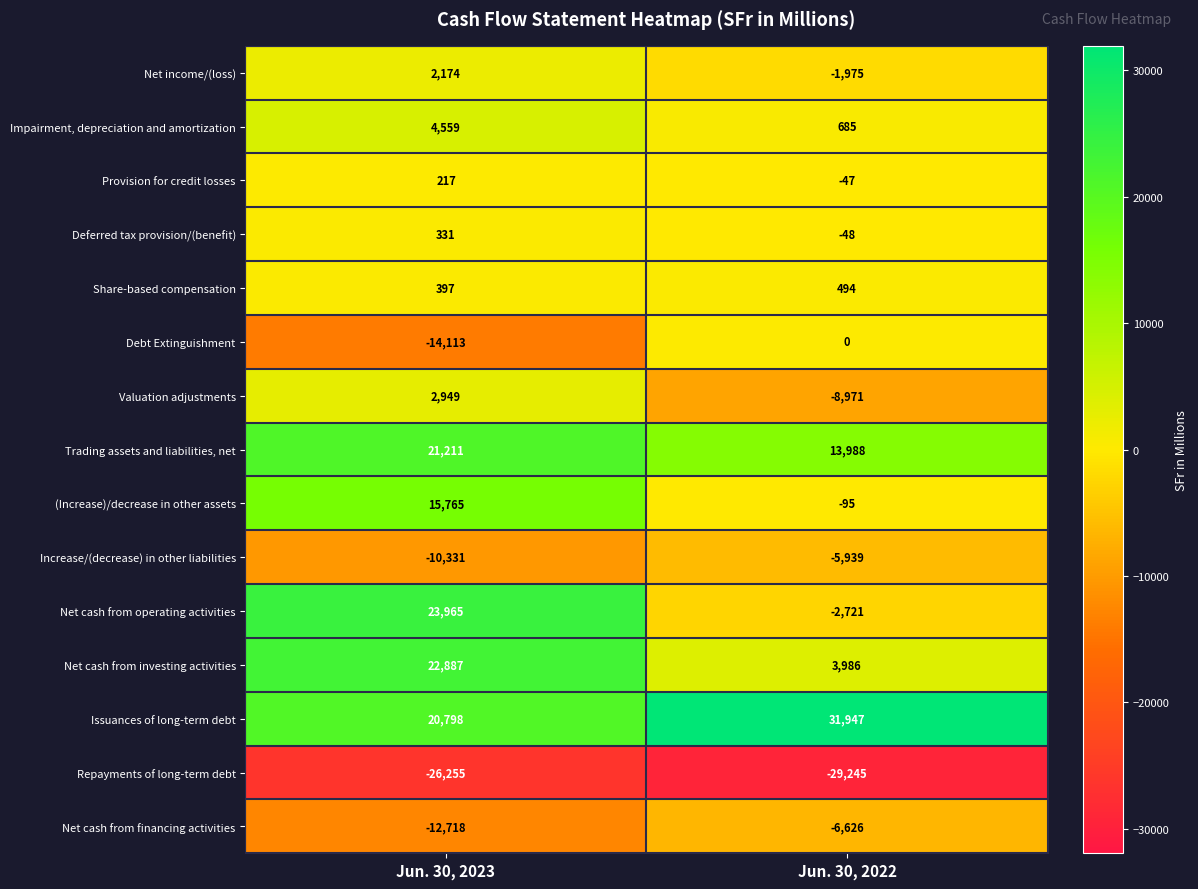

Which label corresponds to the largest value in the chart?

Jun. 30, 2022